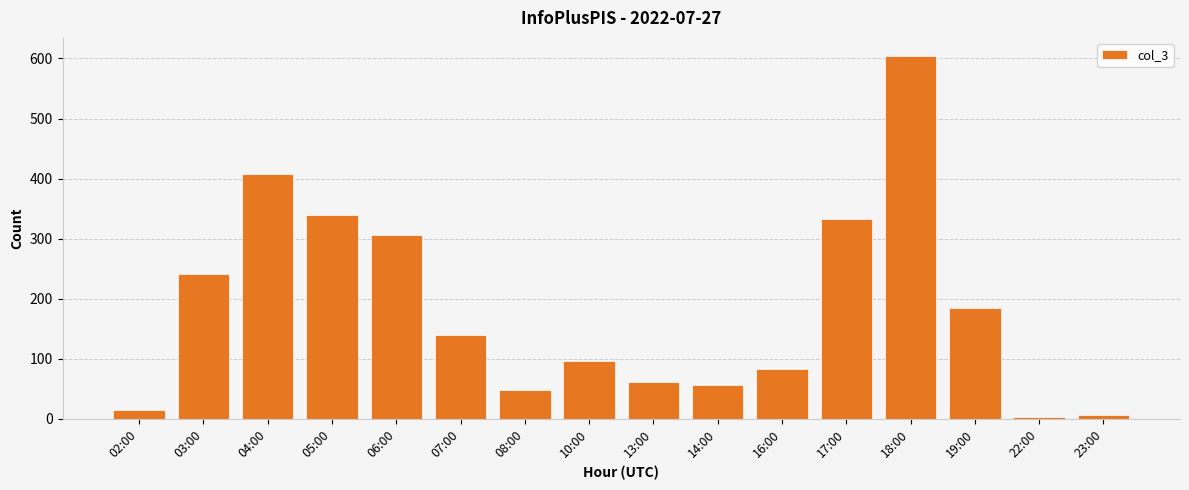

What is the maximum value shown in the chart?

604